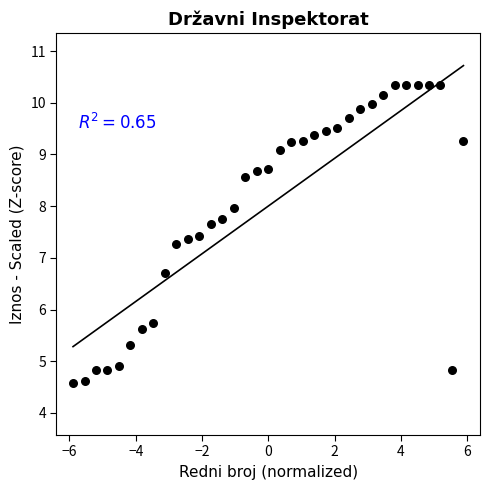

What is the range of X values (max minus min)?

11.8